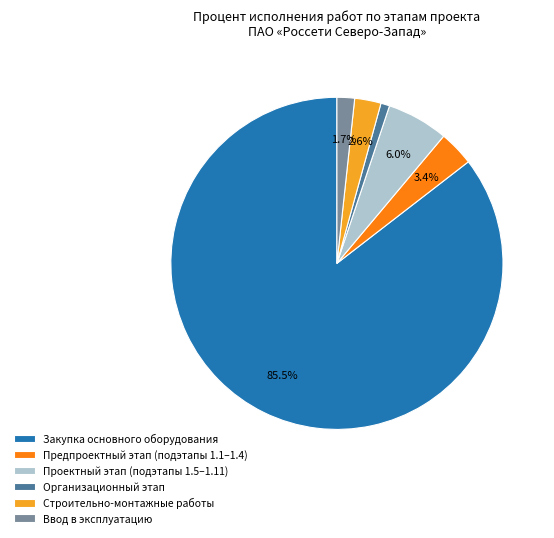

Rank the categories by value from lowest to highest.

Организационный этап, Ввод в эксплуатацию, Строительно-монтажные работы, Предпроектный этап (подэтапы 1.1–1.4), Проектный этап (подэтапы 1.5–1.11), Закупка основного оборудования